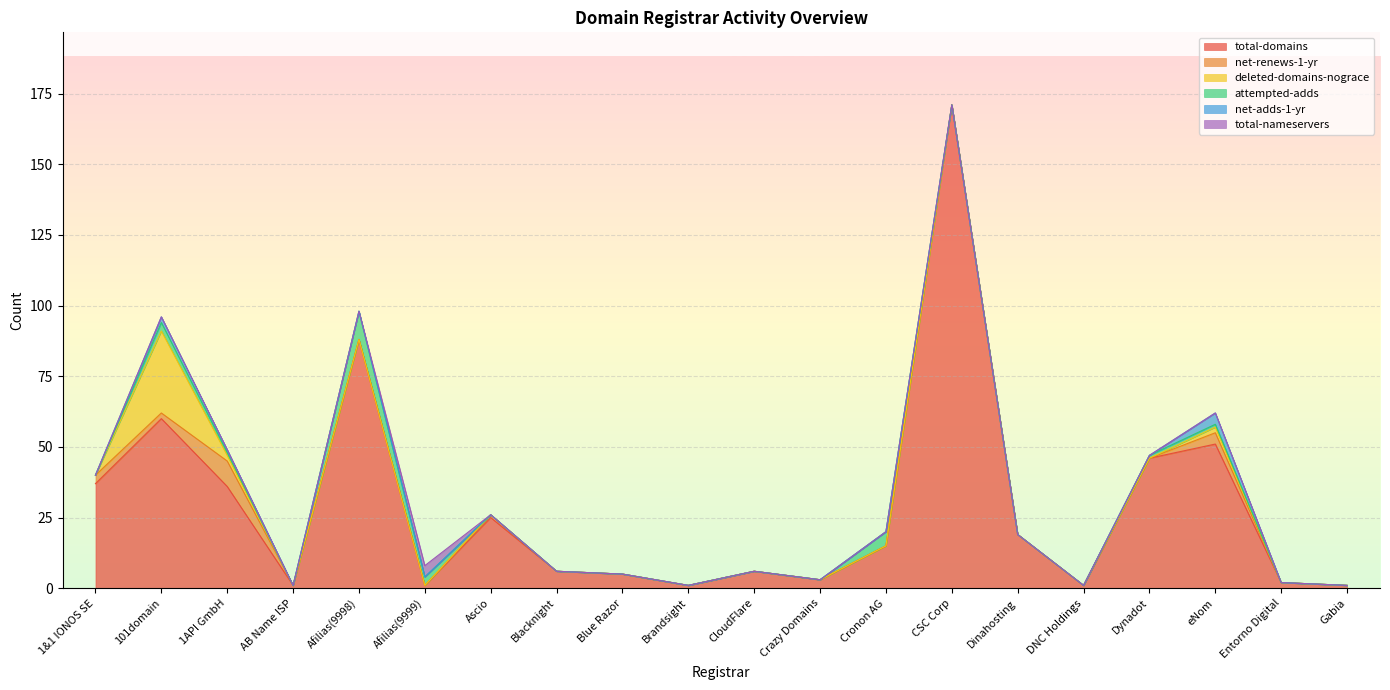

What is the total value across all series at Blacknight?

6